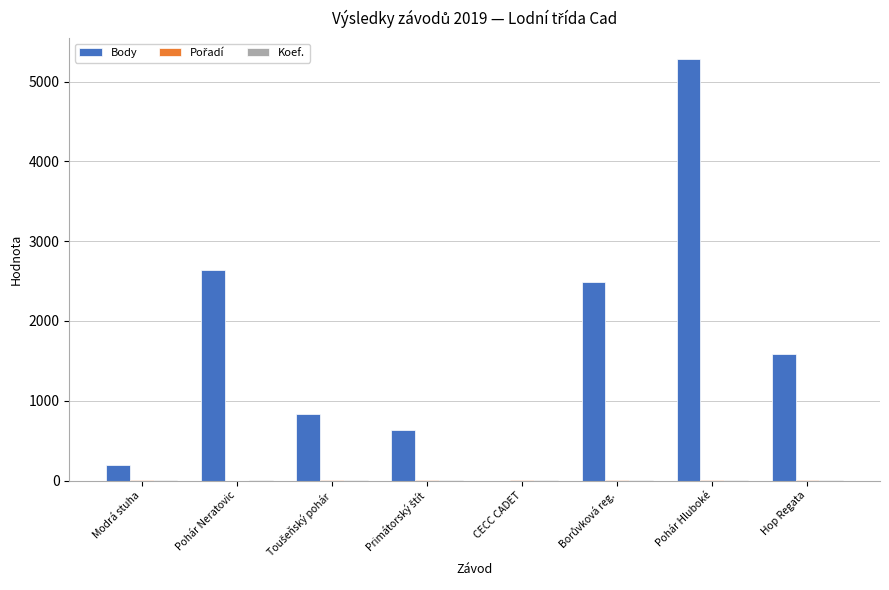

What is the greatest value displayed?

5279